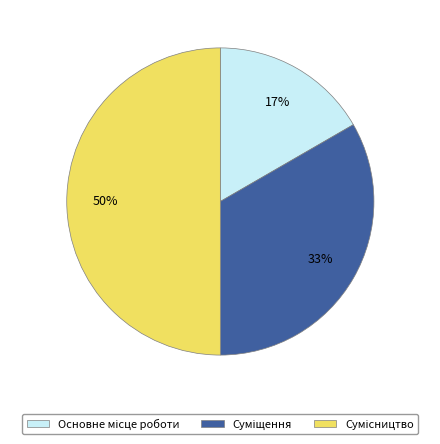

To the nearest percent, what is the difference between the largest and smallest slice percentages?

33%